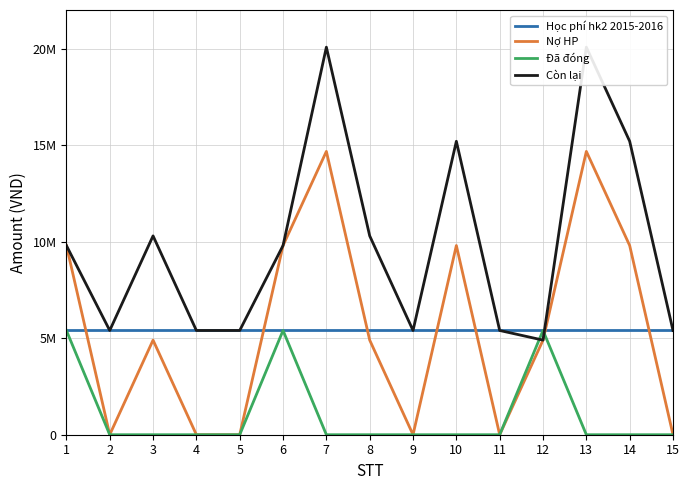

Reading left to right, list all the values displayed in this chart.

Học phí hk2 2015-2016: 1=5400000	2=5400000	3=5400000	4=5400000	5=5400000	6=5400000	7=5400000	8=5400000	9=5400000	10=5400000	11=5400000	12=5400000	13=5400000	14=5400000	15=5400000
Nợ HP: 1=9800000	2=0	3=4900000	4=0	5=0	6=9800000	7=14675000	8=4900000	9=0	10=9800000	11=0	12=4900000	13=14675000	14=9800000	15=0
Đã đóng: 1=5400000	2=0	3=0	4=0	5=0	6=5400000	7=0	8=0	9=0	10=0	11=0	12=5400000	13=0	14=0	15=0
Còn lại: 1=9800000	2=5400000	3=10300000	4=5400000	5=5400000	6=9800000	7=20075000	8=10300000	9=5400000	10=15200000	11=5400000	12=4900000	13=20075000	14=15200000	15=5400000